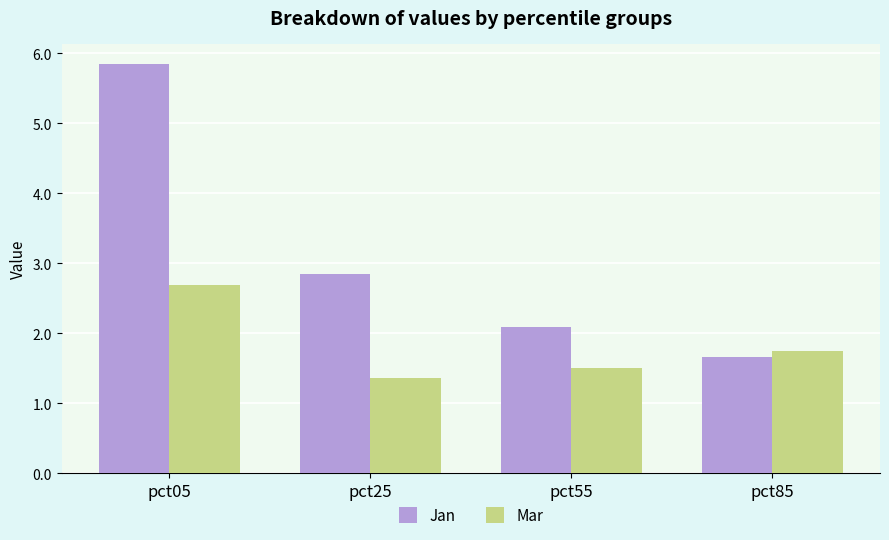

What is the value of the Jan bar at the 3rd from the left?

2.1